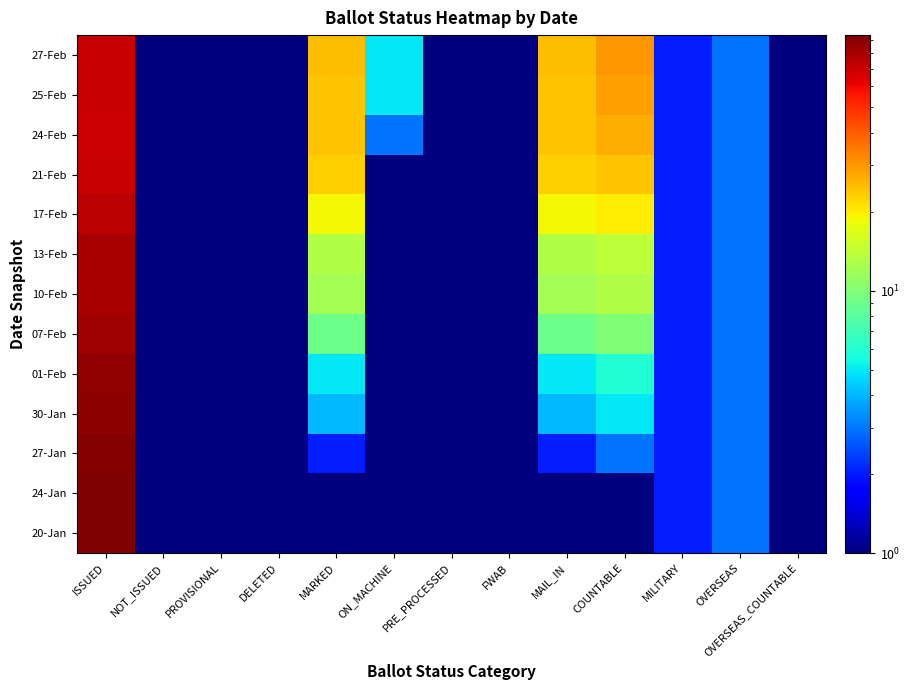

What is the minimum value shown in the chart?

0.1